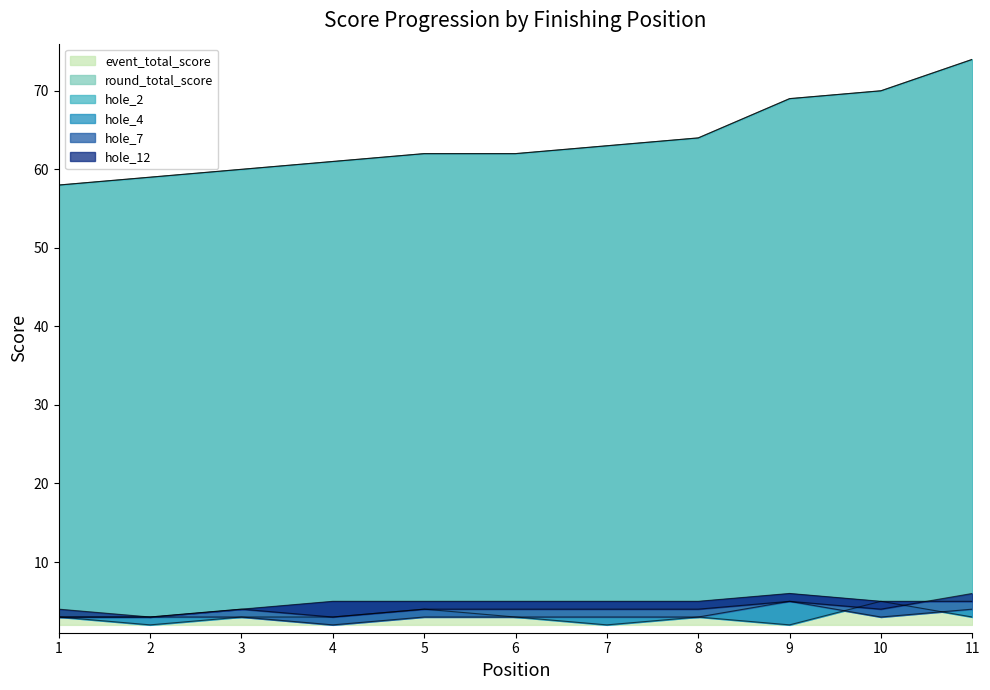

The hole_7 series shows 3 at 6. True or false?

False